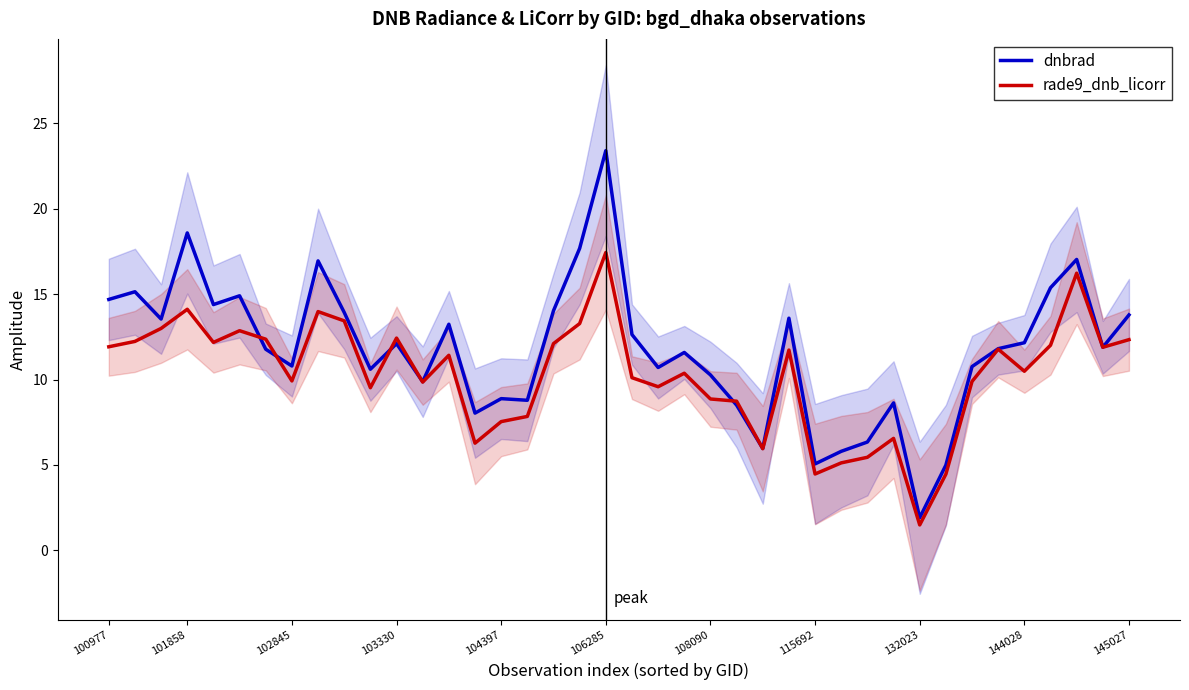

What is the lowest value of the rade9_dnb_licorr series?

1.5